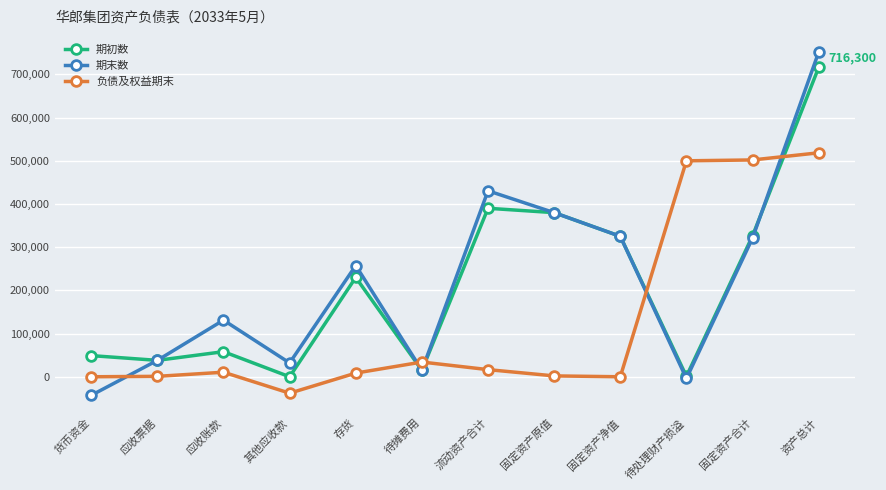

Which series ends up on top after the final intersection of 期末数 and 负债及权益期末?

期末数